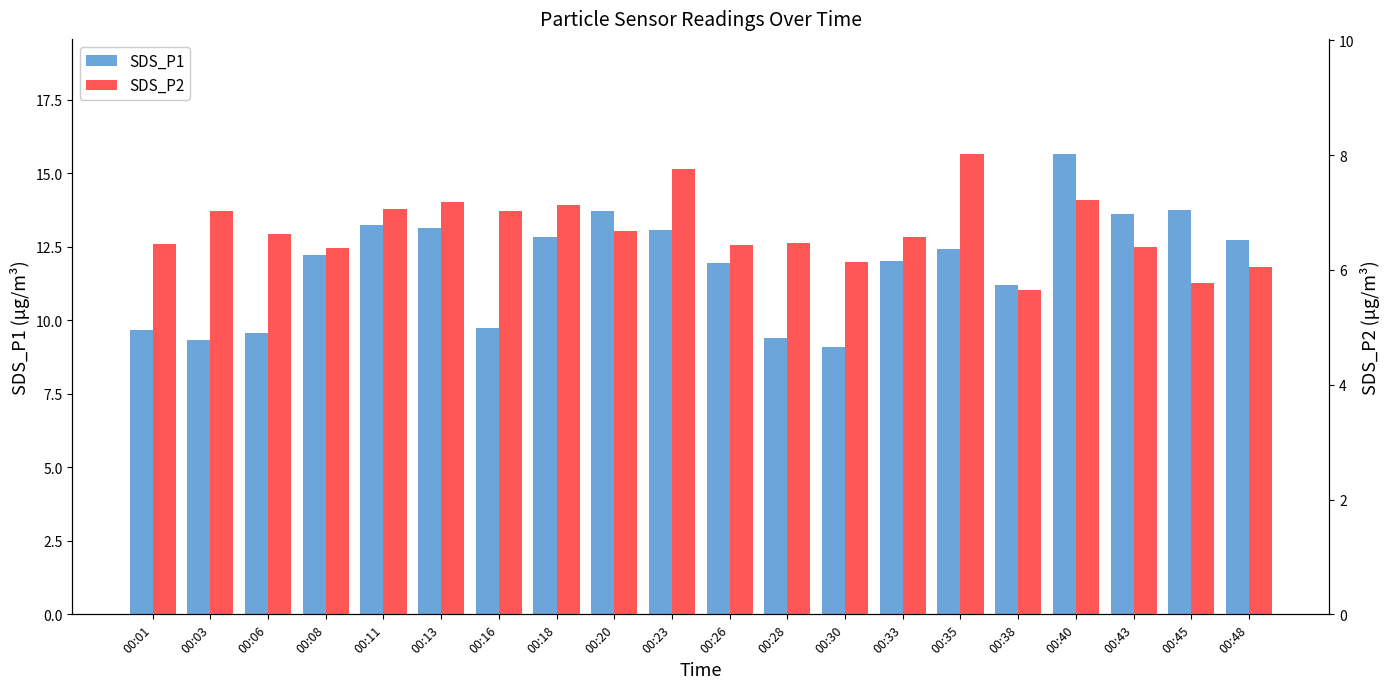

At which label is SDS_P1 closest to 12?

00:33